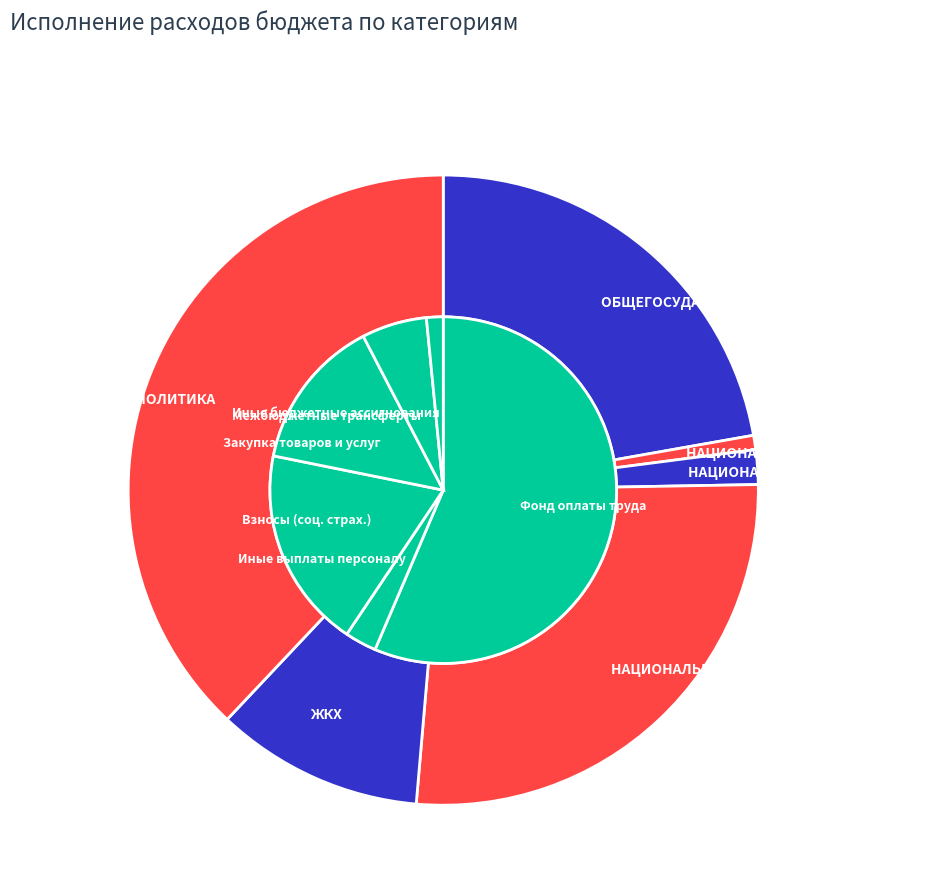

Which slice is the smallest?

НАЦИОНАЛЬНАЯ ОБОРОНА